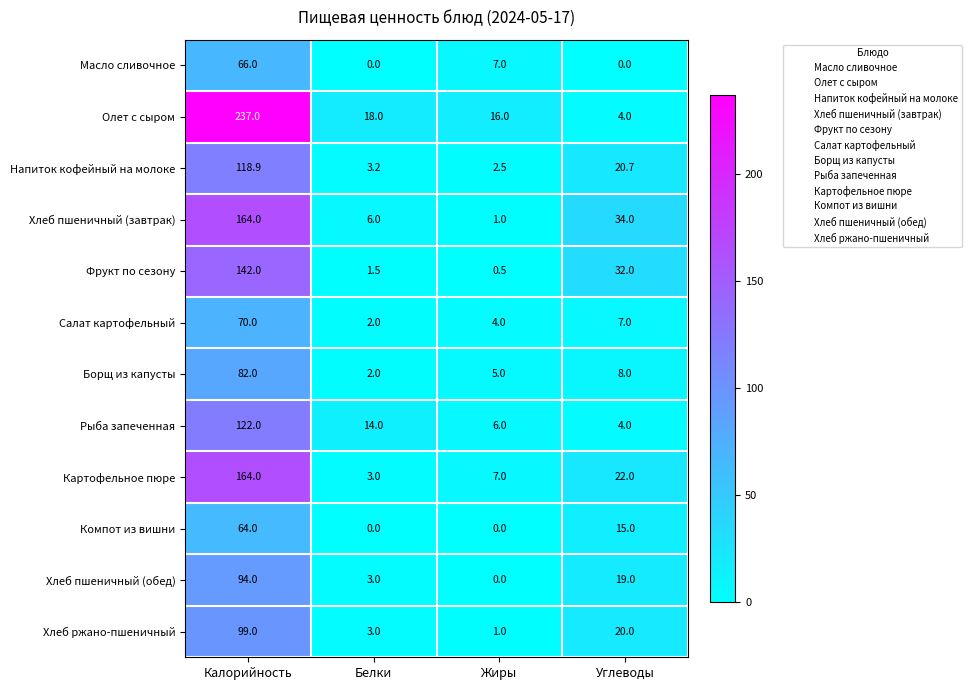

The Компот из вишни series shows 0.0 at Белки. True or false?

True